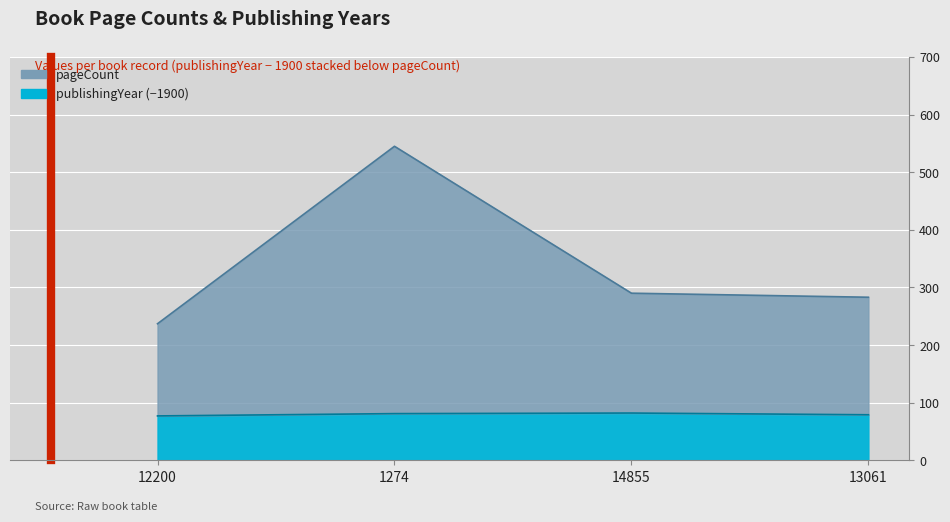

Reading left to right, transcribe all the data shown in this chart.

pageCount: 237	545	290	283
publishingYear: 77	81	82	79